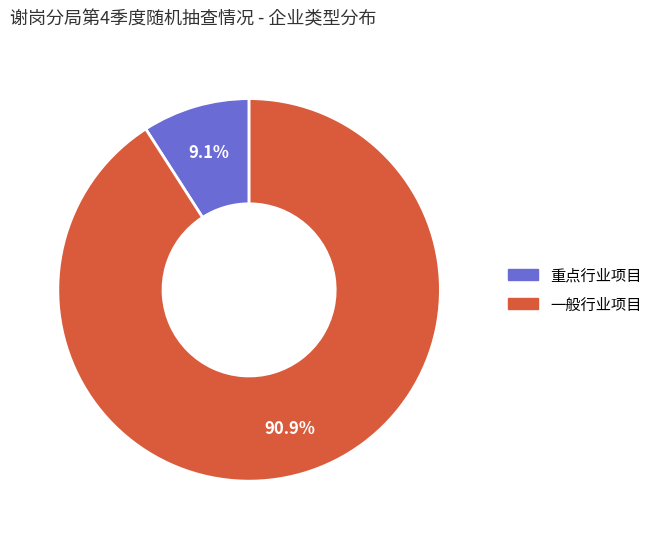

Rank the categories by value from highest to lowest.

一般行业项目, 重点行业项目